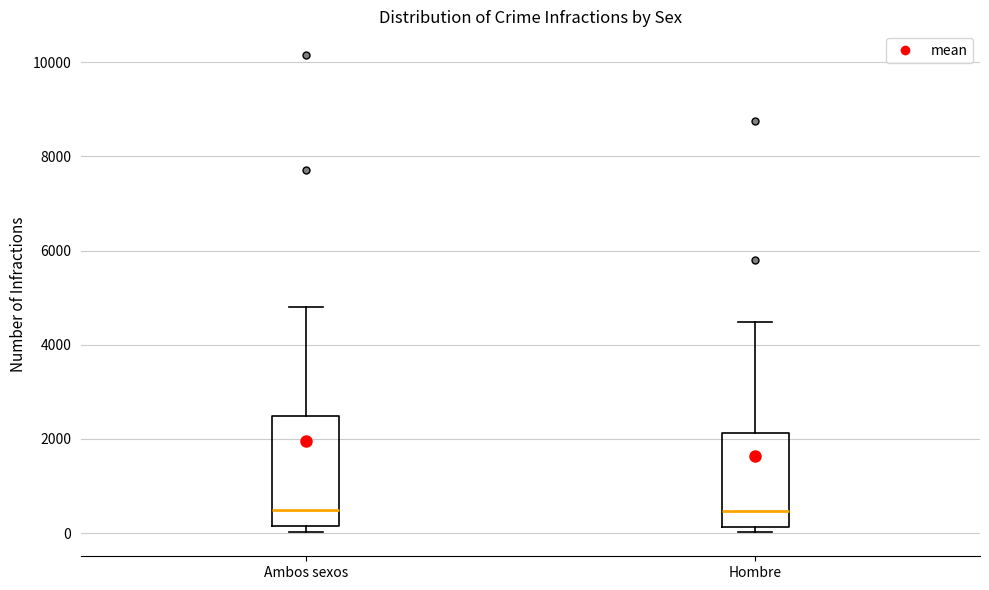

Reading left to right, read every box against the y-axis: the position of its median line, the range the box covers, and the ends of its whiskers. The values are not printed on the chart, so give them approximately, as read against the axis.

Ambos sexos: median 400, box 200 to 2400, whiskers 0 to 4800
Hombre: median 400, box 200 to 2200, whiskers 0 to 4400